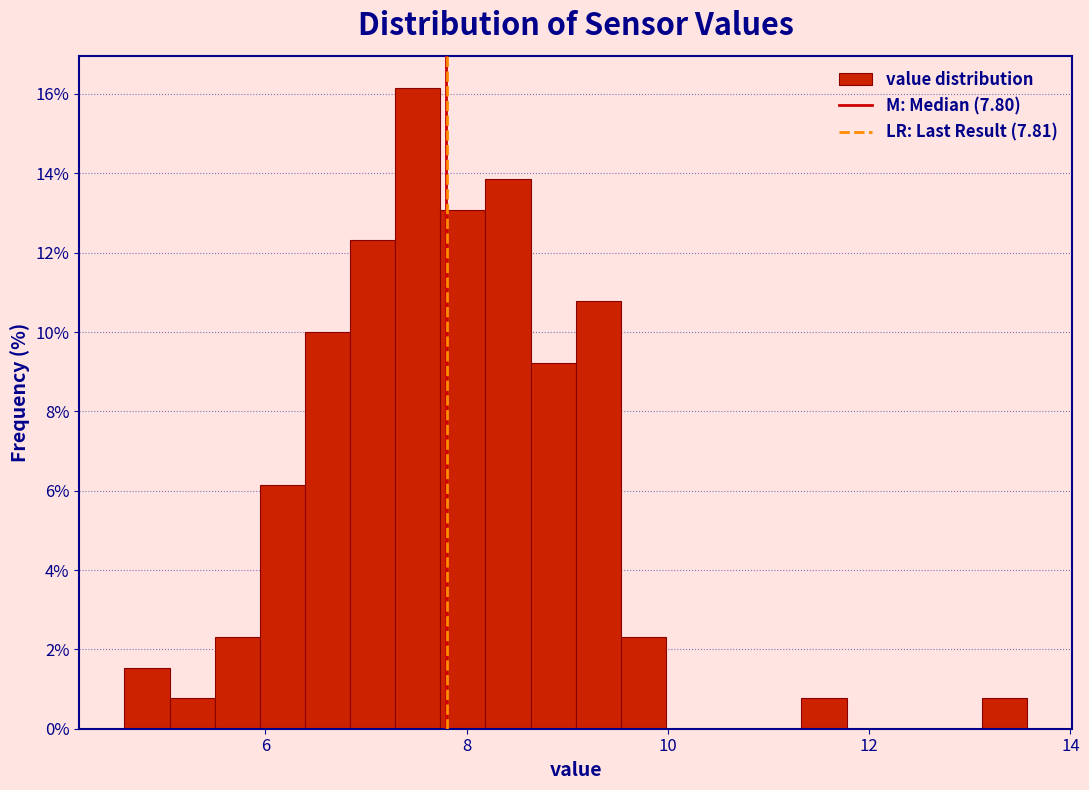

Around what value on the x-axis is the tallest bar? Give the approximate position of its centre, as read against the axis.

7.6